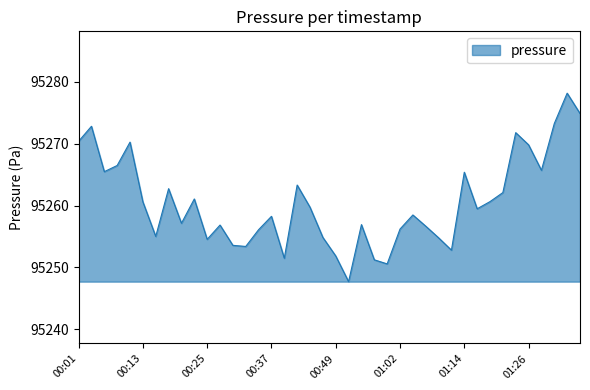

What is the difference between the maximum and minimum values?

30.5